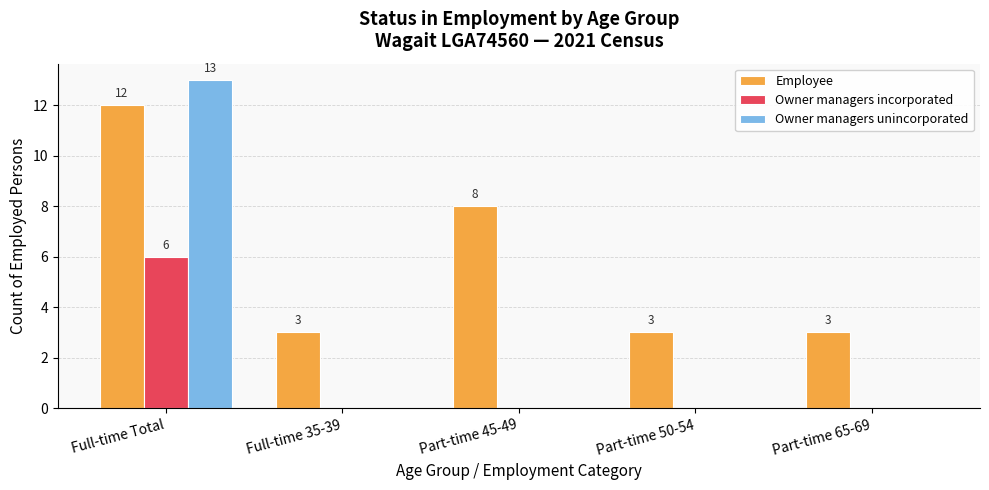

At which category is the sum across all series the highest?

Full-time Total